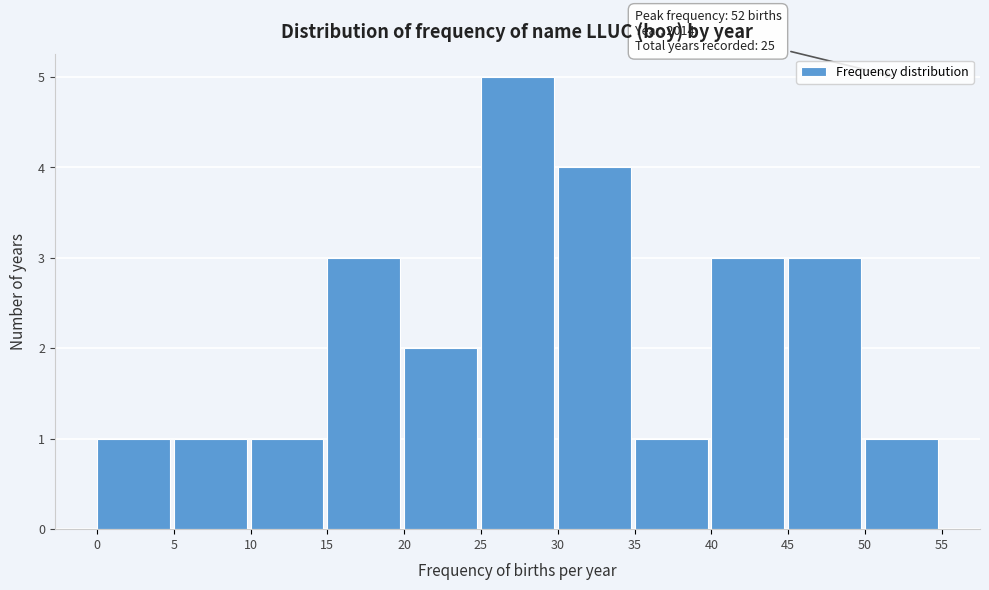

Over which range of the x-axis is the bar tallest?

25 to 30